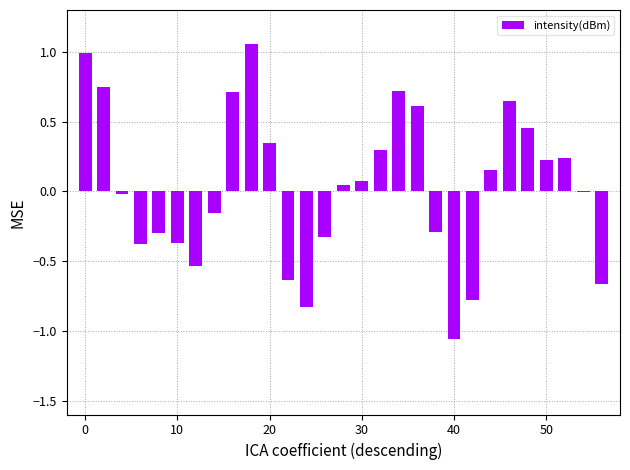

Count the number of categories in the chart.

29